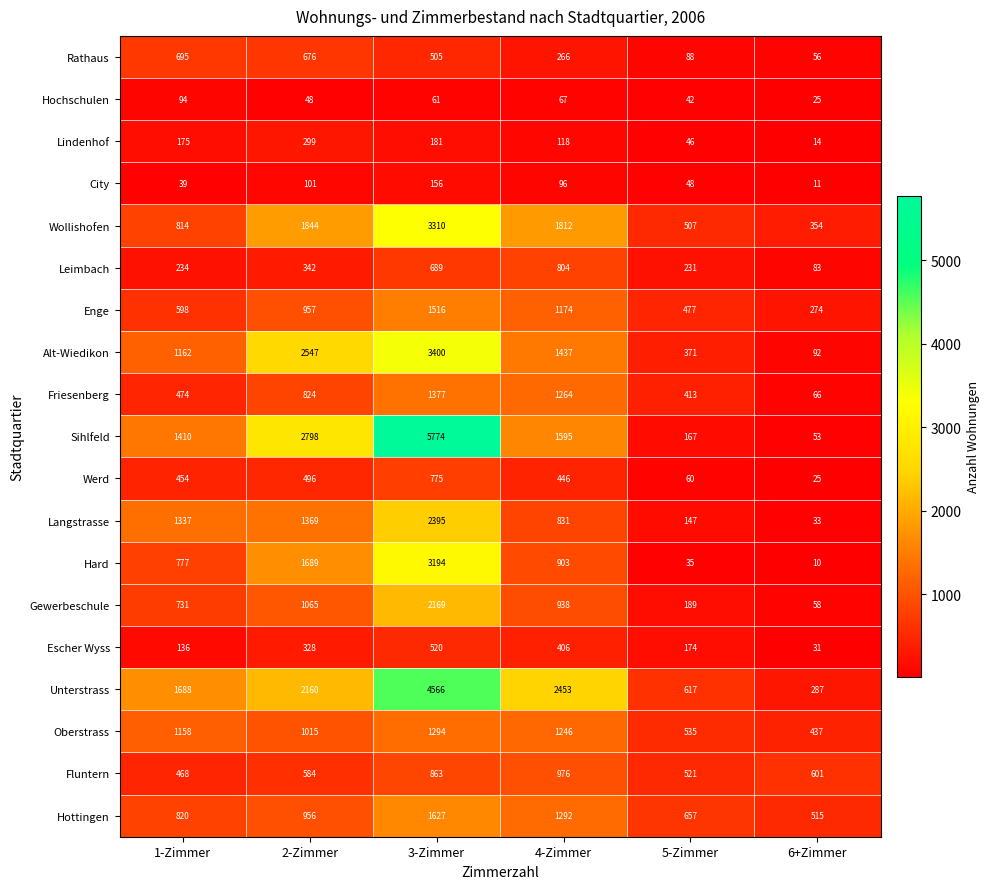

The value of Wollishofen at 4-Zimmer is 773. True or false?

False